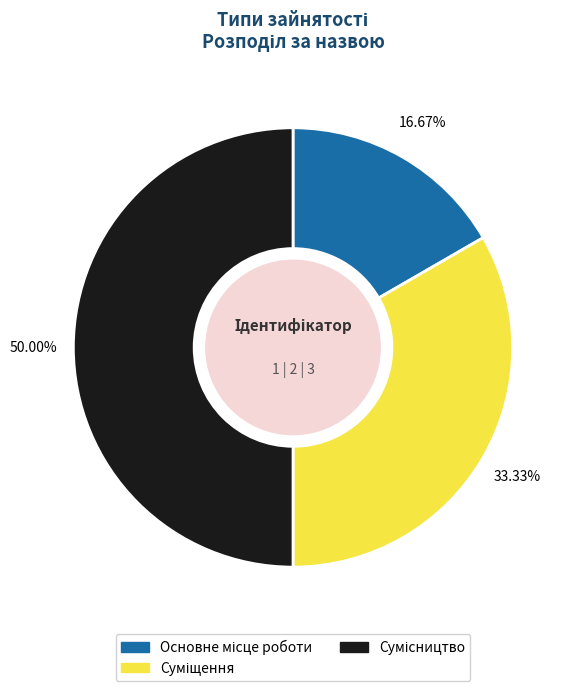

To the nearest percent, what percentage of the pie is Сумісництво?

50%